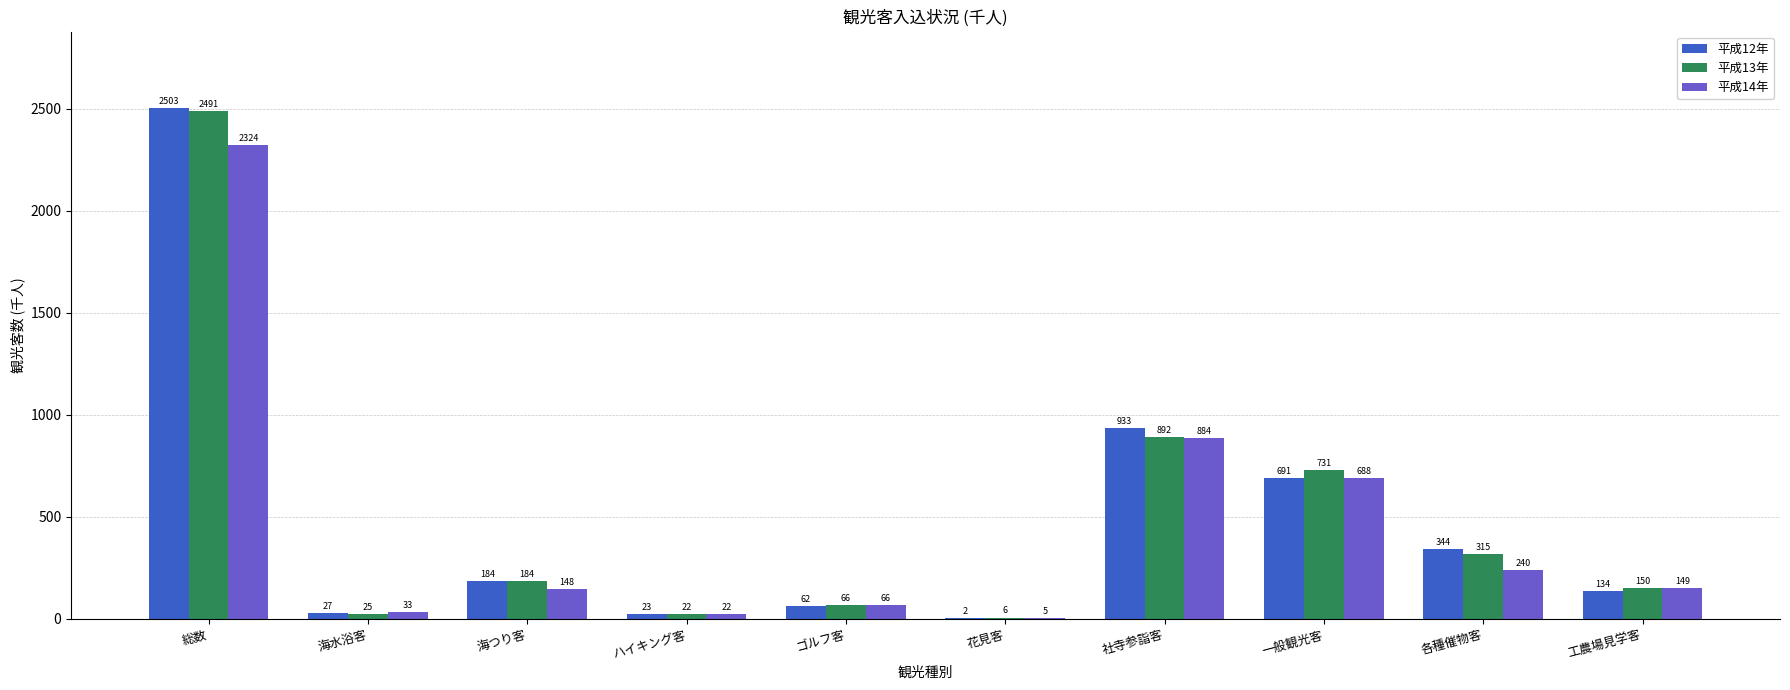

What is the sum of the 平成14年 values at 海つり客 and 社寺参詣客?

1032